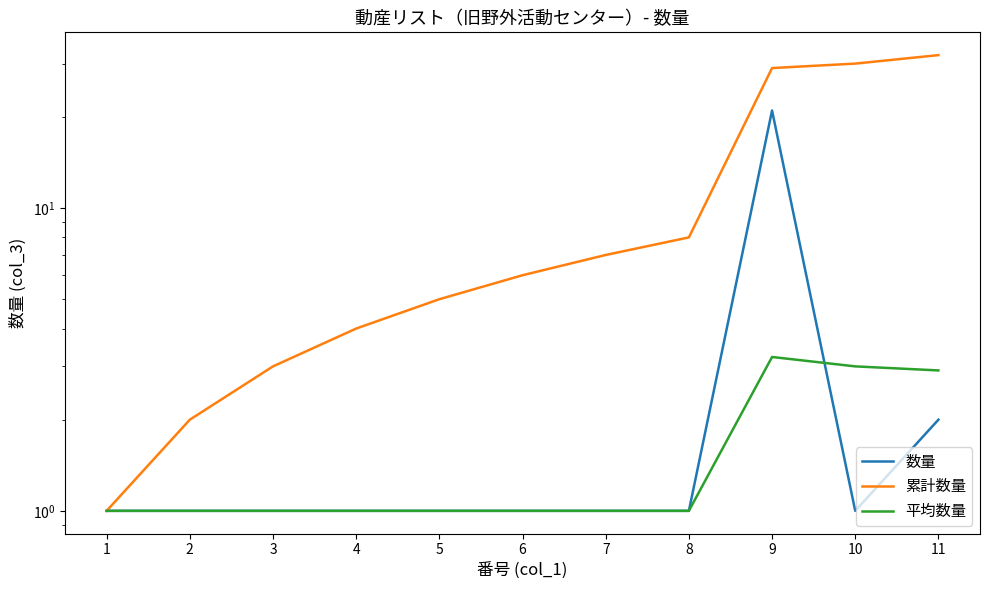

Which category has the highest value in the 平均数量 series?

9